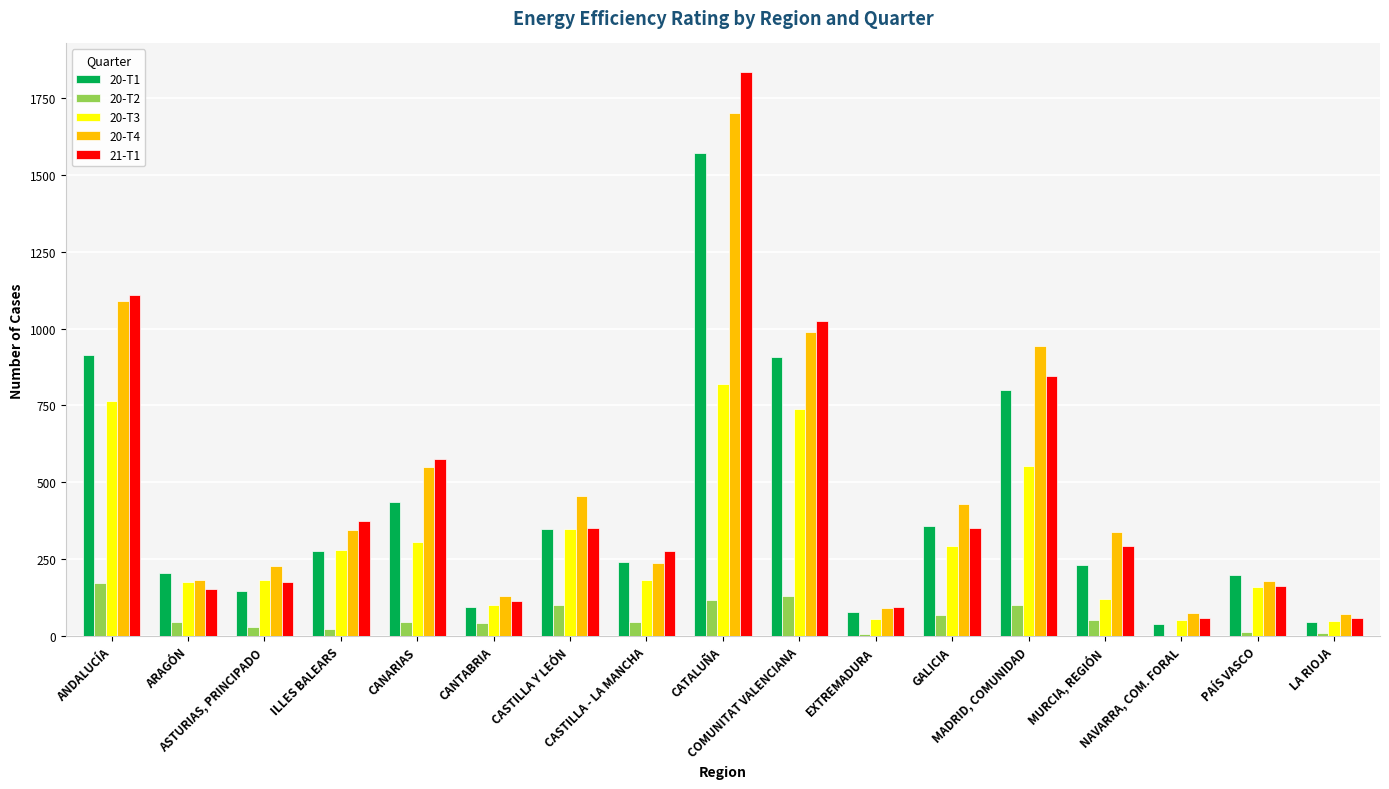

Which series has the widest spread of values?

21-T1